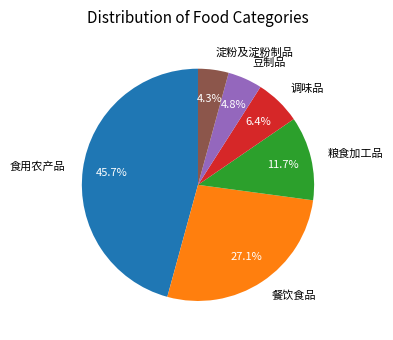

Rank the categories by value from lowest to highest.

淀粉及淀粉制品, 豆制品, 调味品, 粮食加工品, 餐饮食品, 食用农产品